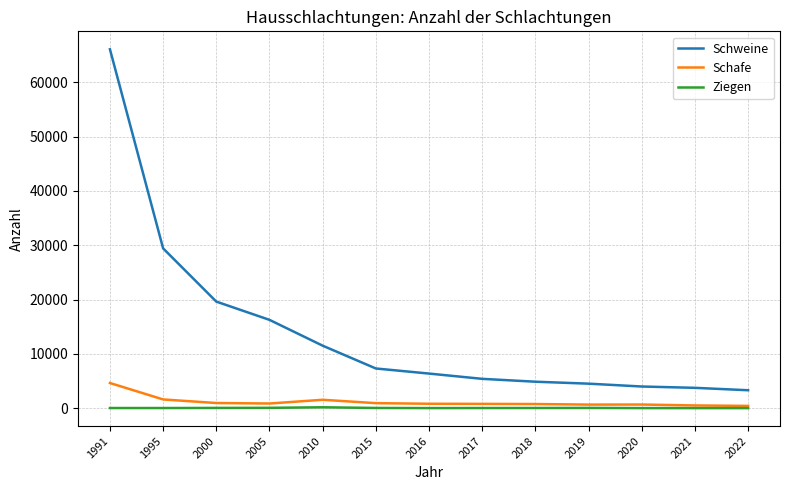

How many categories are shown in the chart?

13